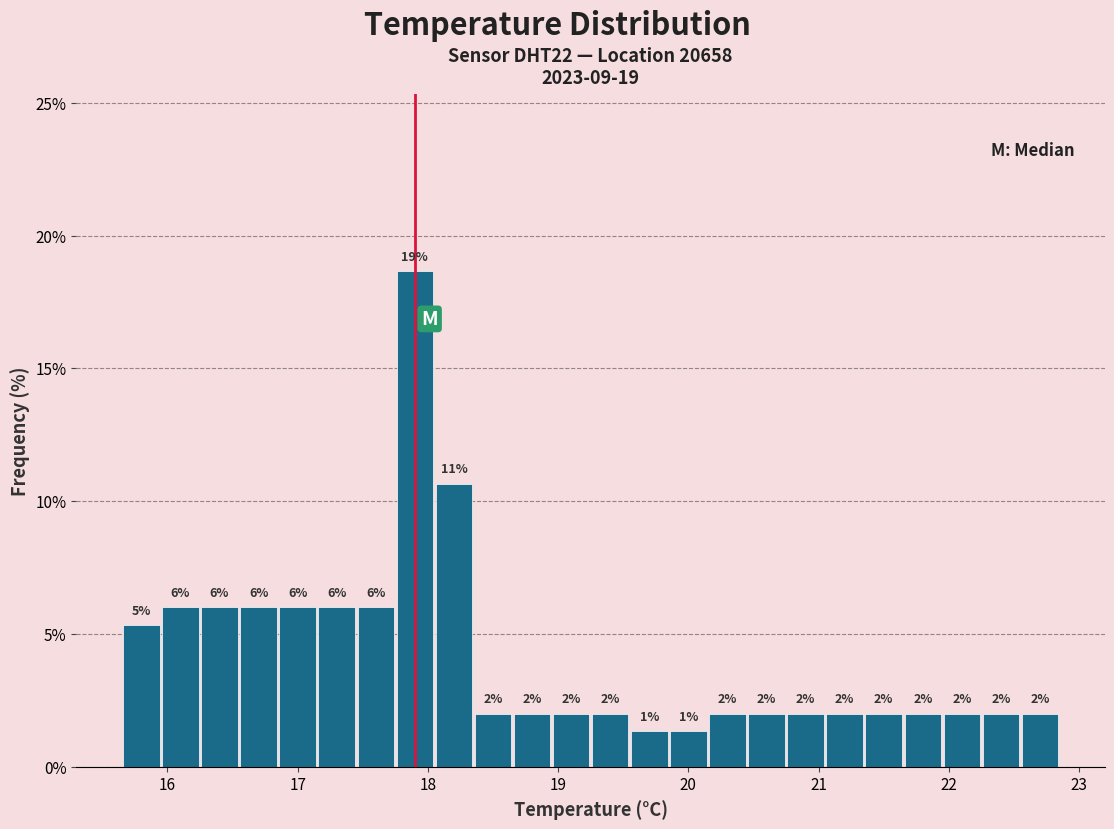

Around what value on the x-axis is the tallest bar? Give the approximate position of its centre, as read against the axis.

17.9